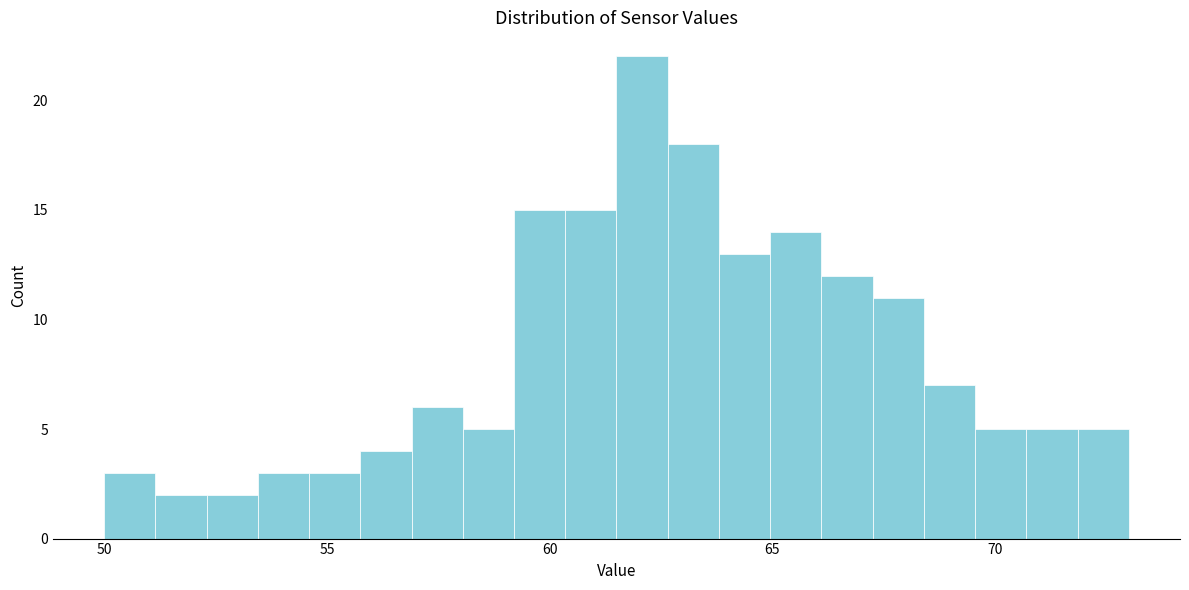

Around what value on the x-axis is the tallest bar? Give the approximate position of its centre, as read against the axis.

62.0